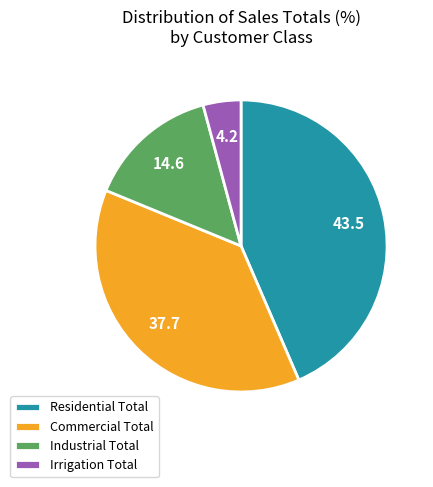

Rank the categories by value from highest to lowest.

Residential Total, Commercial Total, Industrial Total, Irrigation Total